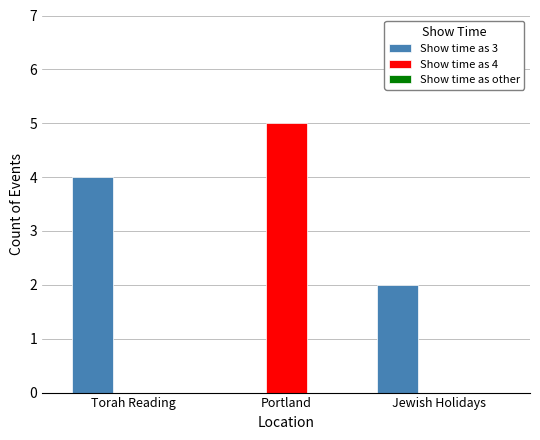

Is it true that Show time as 3 equals 3 at Jewish Holidays?

False